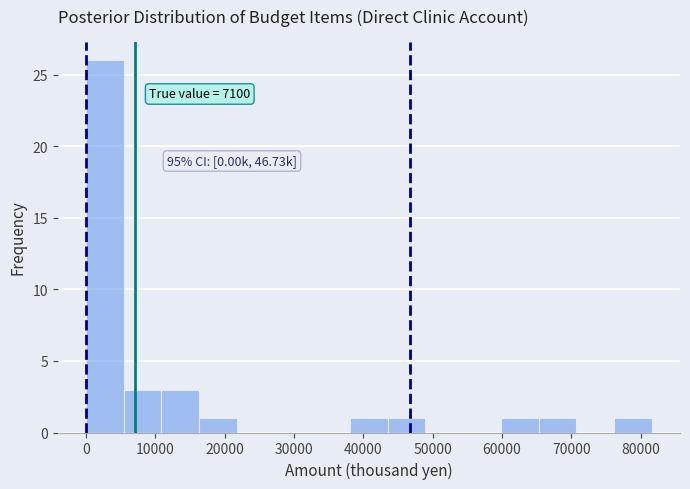

Over which range of the x-axis is the bar tallest?

0 to 5000